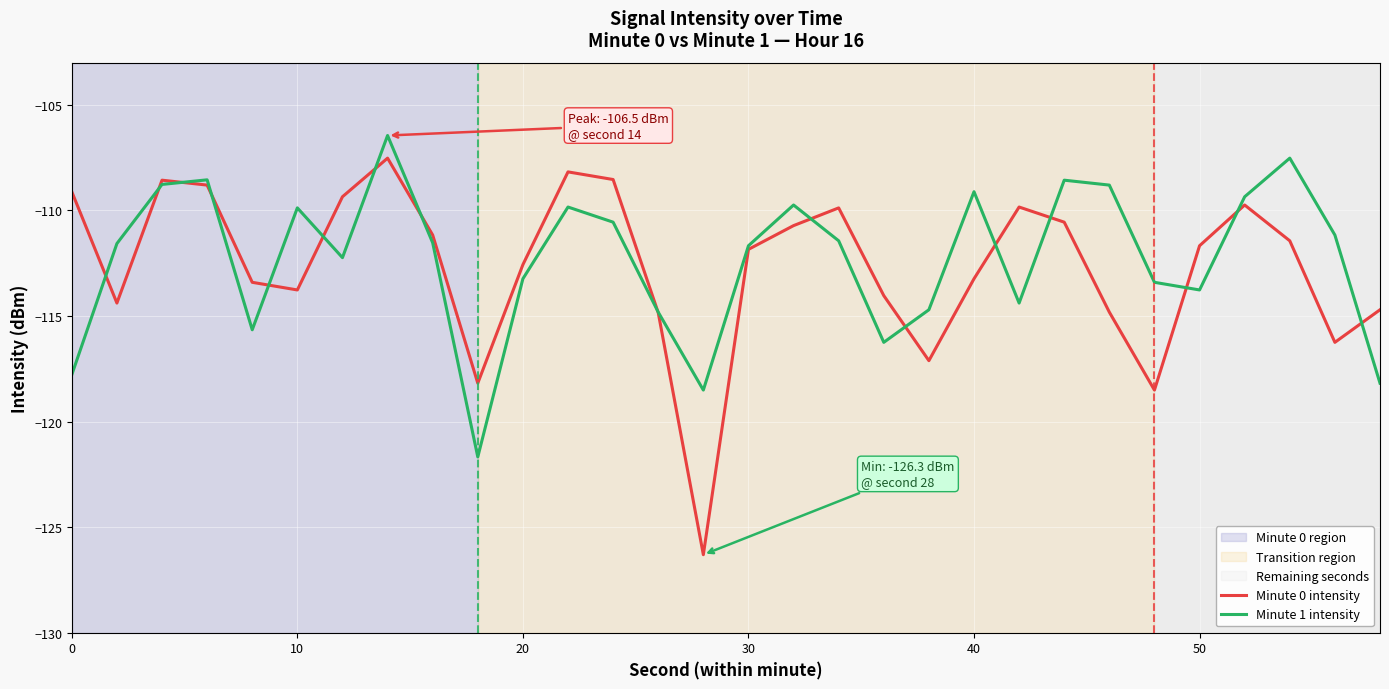

Which series has the largest range (max minus min)?

Minute 0 intensity